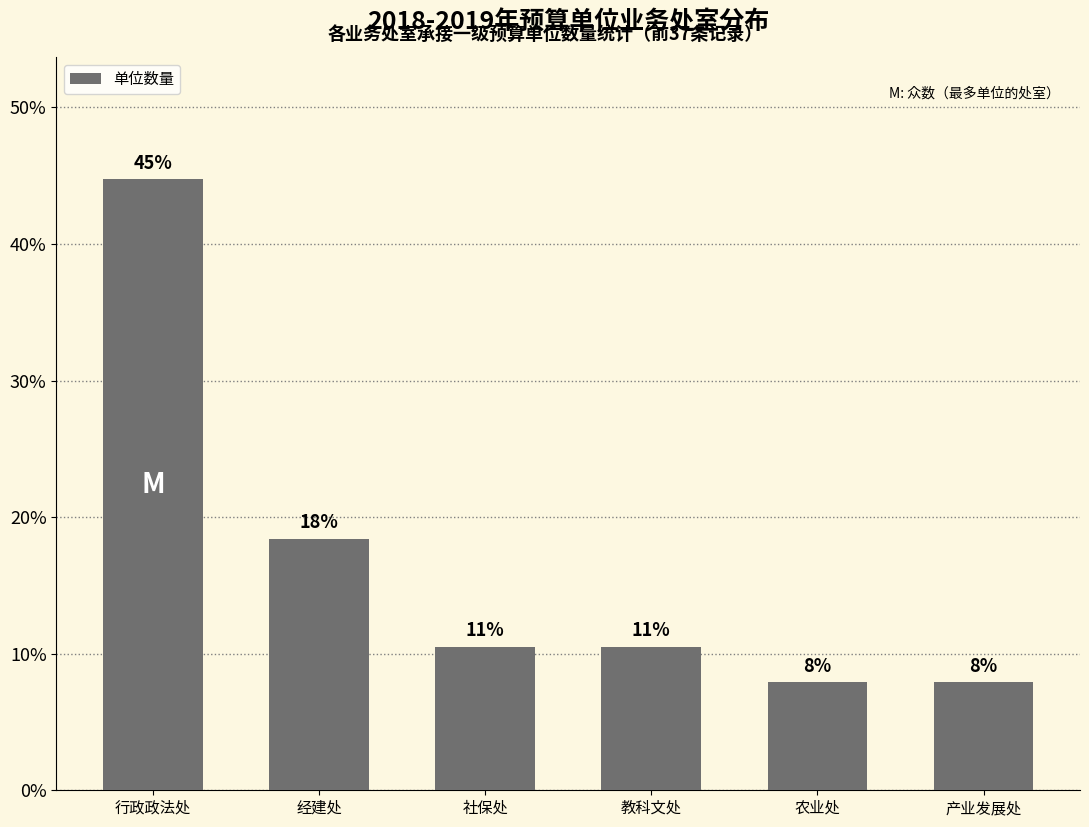

What is the average value?

16.7